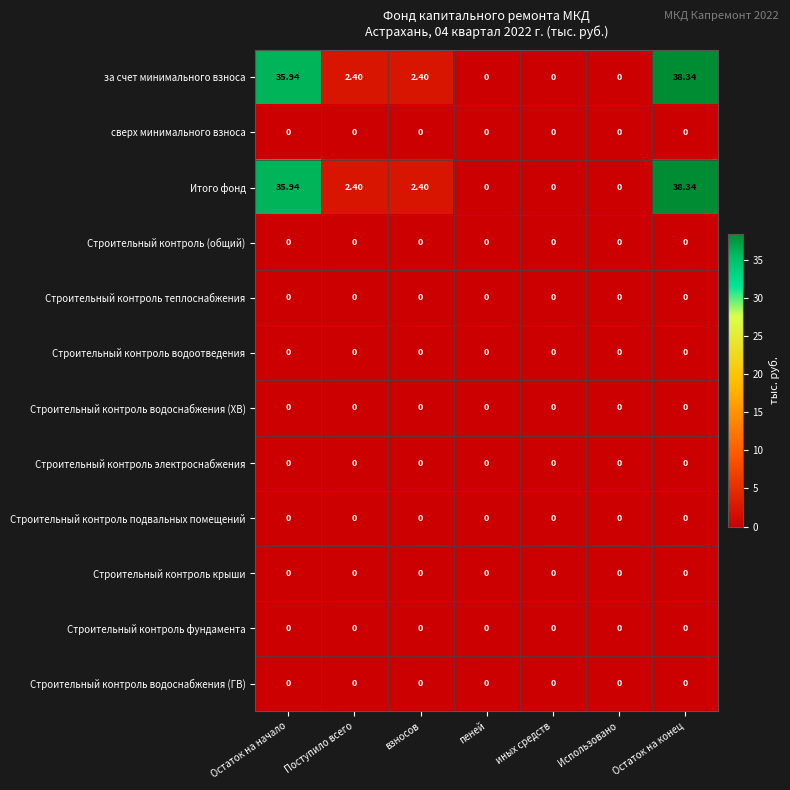

At which category is the sum across all series the highest?

Остаток на конец